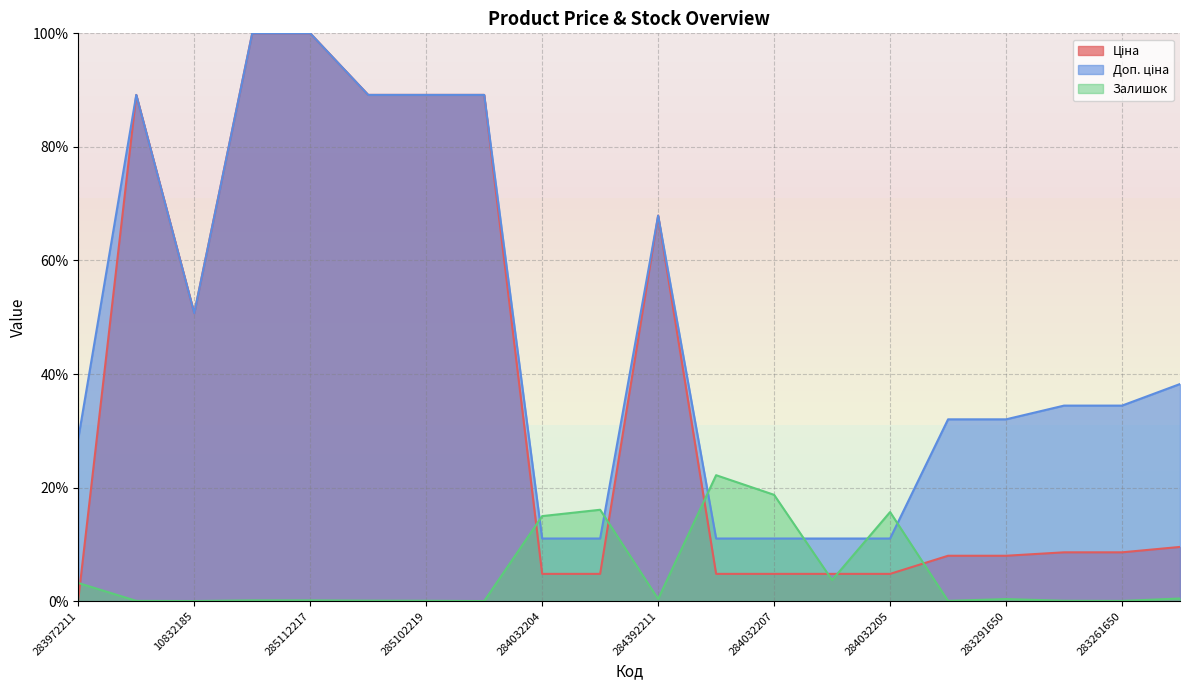

Where is the first local maximum for Доп. ціна?

285101569